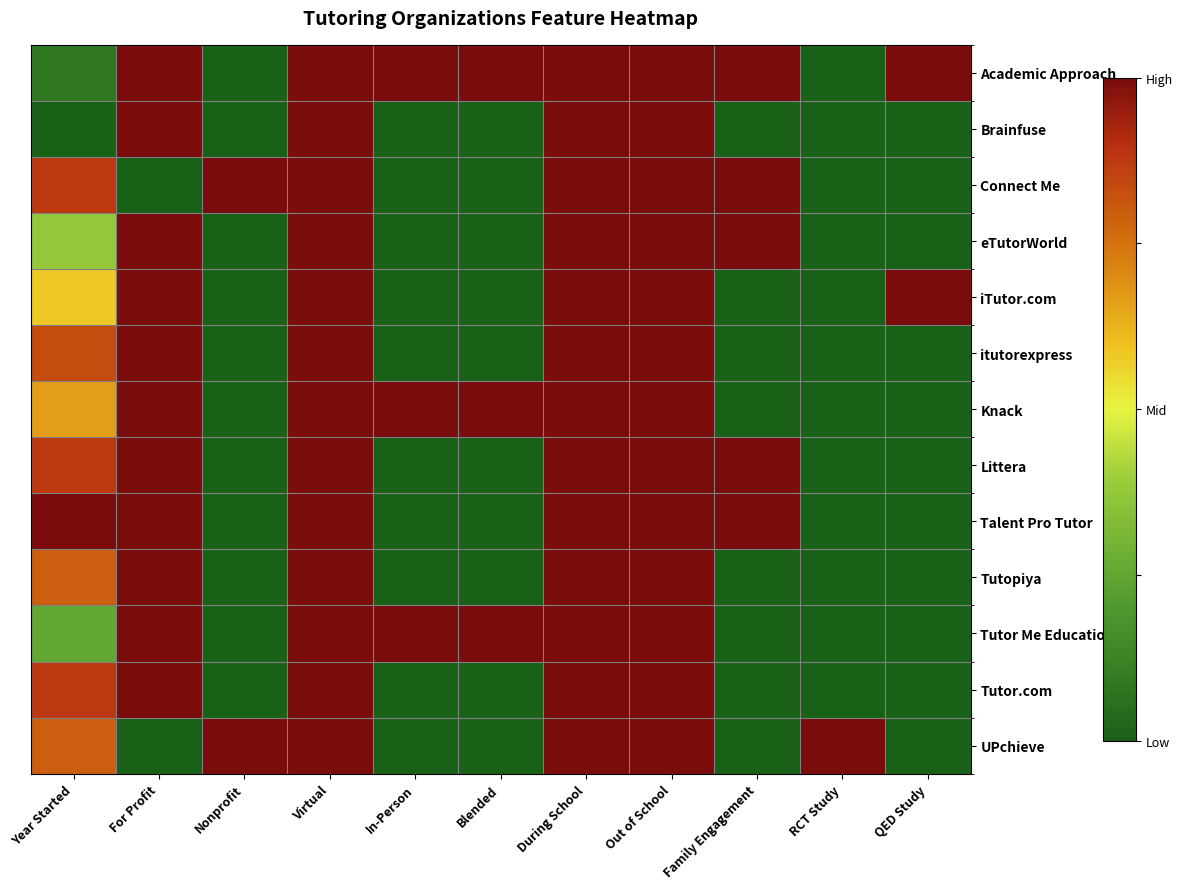

Reading left to right, transcribe all the data shown in this chart.

Academic Approach: Year Started=0.1	For Profit=1.0	Nonprofit=0.0	Virtual=1.0	In-Person=1.0	Blended=1.0	During School=1.0	Out of School=1.0	Family Engagement=1.0	RCT Study=0.0	QED Study=1.0
Brainfuse: Year Started=0.0	For Profit=1.0	Nonprofit=0.0	Virtual=1.0	In-Person=0.0	Blended=0.0	During School=1.0	Out of School=1.0	Family Engagement=0.0	RCT Study=0.0	QED Study=0.0
Connect Me: Year Started=0.9	For Profit=0.0	Nonprofit=1.0	Virtual=1.0	In-Person=0.0	Blended=0.0	During School=1.0	Out of School=1.0	Family Engagement=1.0	RCT Study=0.0	QED Study=0.0
eTutorWorld: Year Started=0.4	For Profit=1.0	Nonprofit=0.0	Virtual=1.0	In-Person=0.0	Blended=0.0	During School=1.0	Out of School=1.0	Family Engagement=1.0	RCT Study=0.0	QED Study=0.0
iTutor.com: Year Started=0.6	For Profit=1.0	Nonprofit=0.0	Virtual=1.0	In-Person=0.0	Blended=0.0	During School=1.0	Out of School=1.0	Family Engagement=0.0	RCT Study=0.0	QED Study=1.0
itutorexpress: Year Started=0.8	For Profit=1.0	Nonprofit=0.0	Virtual=1.0	In-Person=0.0	Blended=0.0	During School=1.0	Out of School=1.0	Family Engagement=0.0	RCT Study=0.0	QED Study=0.0
Knack: Year Started=0.7	For Profit=1.0	Nonprofit=0.0	Virtual=1.0	In-Person=1.0	Blended=1.0	During School=1.0	Out of School=1.0	Family Engagement=0.0	RCT Study=0.0	QED Study=0.0
Littera: Year Started=0.9	For Profit=1.0	Nonprofit=0.0	Virtual=1.0	In-Person=0.0	Blended=0.0	During School=1.0	Out of School=1.0	Family Engagement=1.0	RCT Study=0.0	QED Study=0.0
Talent Pro Tutor: Year Started=1.0	For Profit=1.0	Nonprofit=0.0	Virtual=1.0	In-Person=0.0	Blended=0.0	During School=1.0	Out of School=1.0	Family Engagement=1.0	RCT Study=0.0	QED Study=0.0
Tutopiya: Year Started=0.8	For Profit=1.0	Nonprofit=0.0	Virtual=1.0	In-Person=0.0	Blended=0.0	During School=1.0	Out of School=1.0	Family Engagement=0.0	RCT Study=0.0	QED Study=0.0
Tutor Me Education: Year Started=0.2	For Profit=1.0	Nonprofit=0.0	Virtual=1.0	In-Person=1.0	Blended=1.0	During School=1.0	Out of School=1.0	Family Engagement=0.0	RCT Study=0.0	QED Study=0.0
Tutor.com: Year Started=0.9	For Profit=1.0	Nonprofit=0.0	Virtual=1.0	In-Person=0.0	Blended=0.0	During School=1.0	Out of School=1.0	Family Engagement=0.0	RCT Study=0.0	QED Study=0.0
UPchieve: Year Started=0.8	For Profit=0.0	Nonprofit=1.0	Virtual=1.0	In-Person=0.0	Blended=0.0	During School=1.0	Out of School=1.0	Family Engagement=0.0	RCT Study=1.0	QED Study=0.0